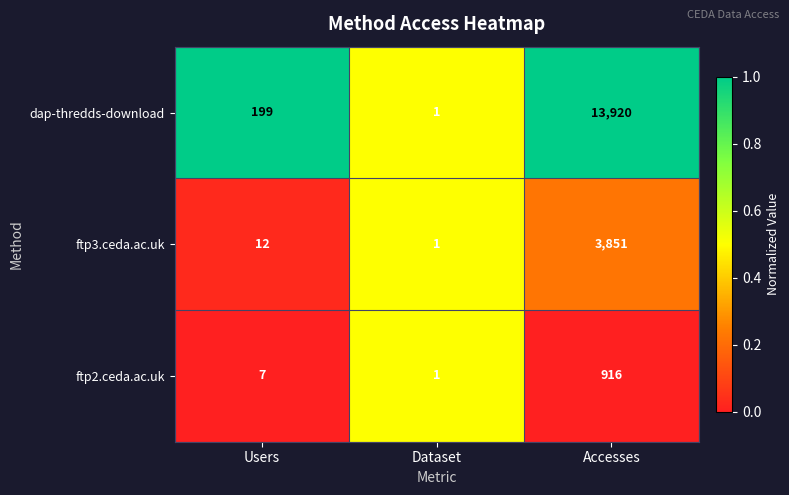

List the series in order of their peak value, highest first.

dap-thredds-download, ftp3.ceda.ac.uk, ftp2.ceda.ac.uk